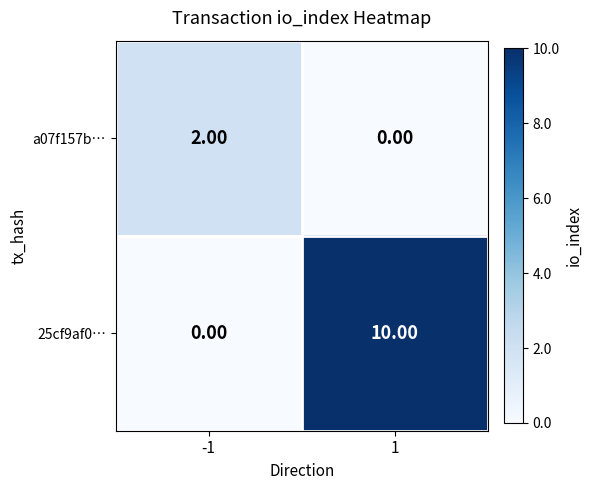

What is the average value of the 25cf9af0… series?

5